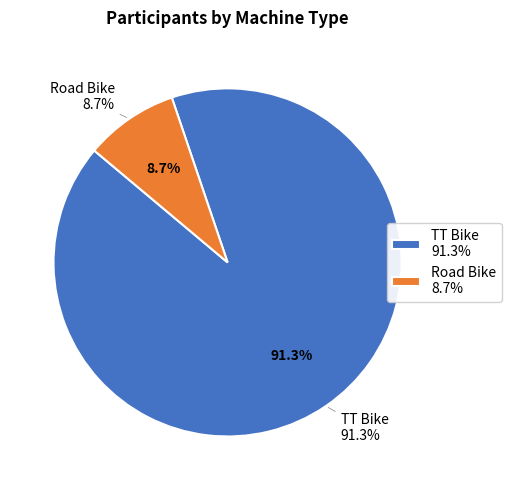

Does Road Bike represent more than half of the total?

No